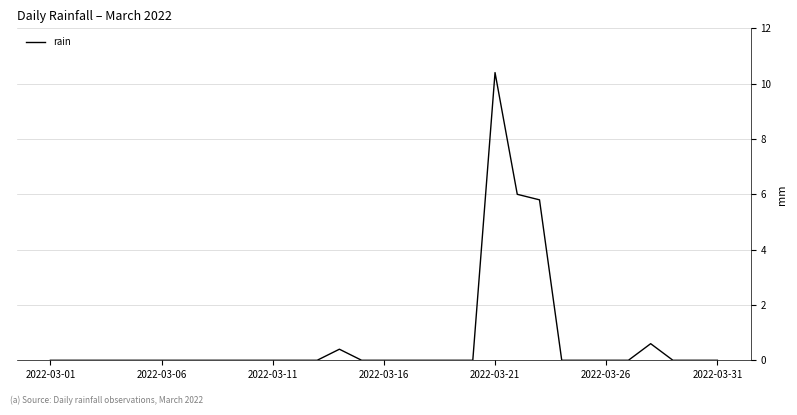

What is the maximum value shown in the chart?

10.4